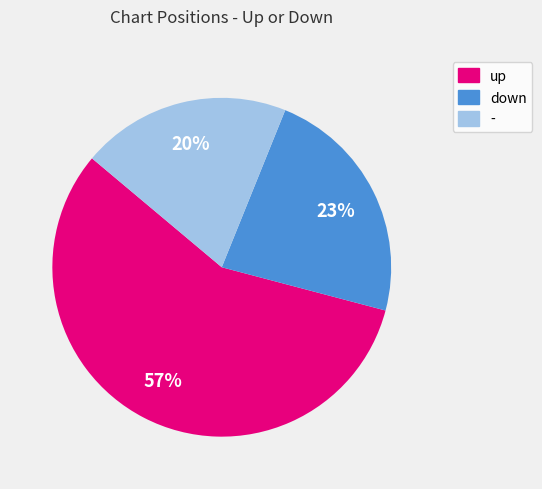

Which slice is the smallest?

-